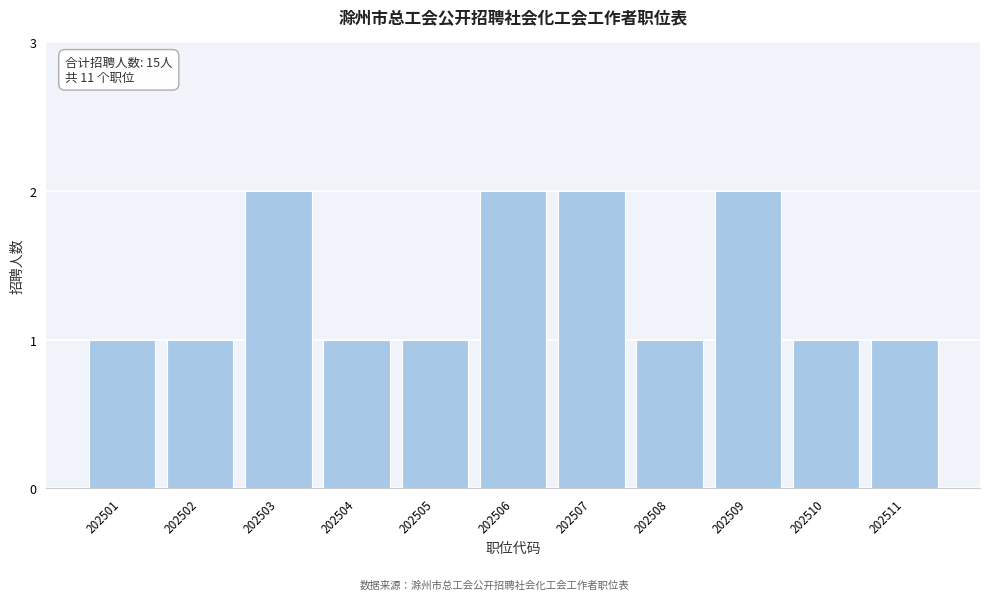

Reading left to right, extract all data points from this chart.

1	1	2	1	1	2	2	1	2	1	1